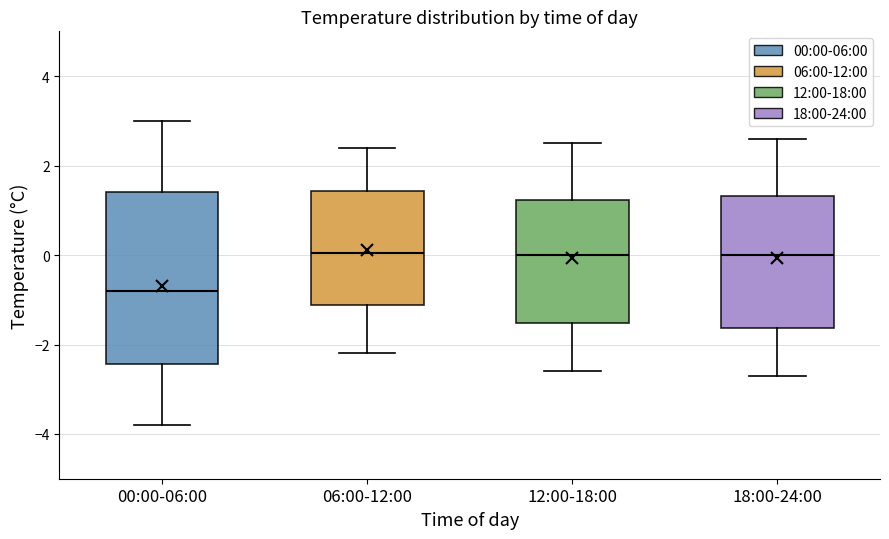

Reading left to right, transcribe this box plot: for each box, give where its median line is, the range the box spans, and where its two whiskers end, as read against the y-axis. The values are not printed on the chart, so give them approximately, as read against the axis.

00:00-06:00: median -0.8, box -2.4 to 1.4, whiskers -3.8 to 3.0
06:00-12:00: median 0.0, box -1.2 to 1.4, whiskers -2.2 to 2.4
12:00-18:00: median 0.0, box -1.6 to 1.2, whiskers -2.6 to 2.6
18:00-24:00: median 0.0, box -1.6 to 1.4, whiskers -2.6 to 2.6